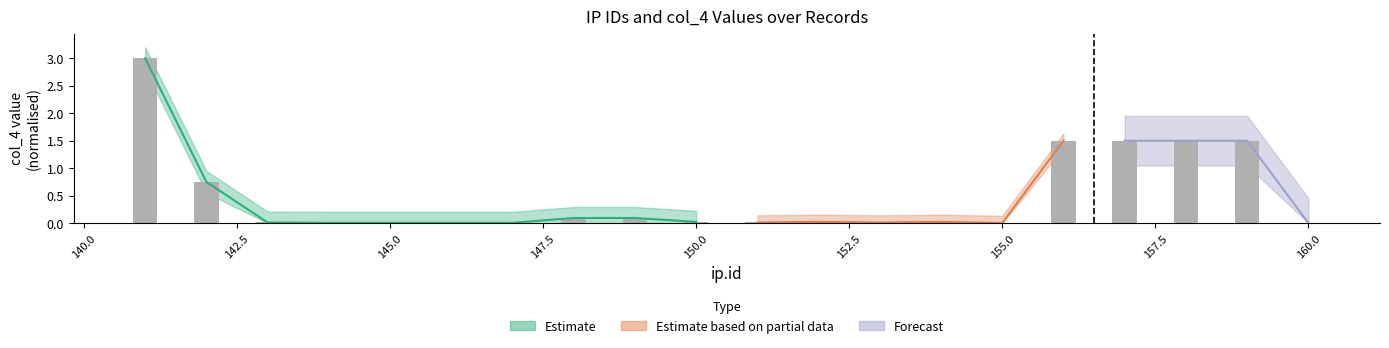

The chart shows a value of 0.0 at 151. True or false?

True